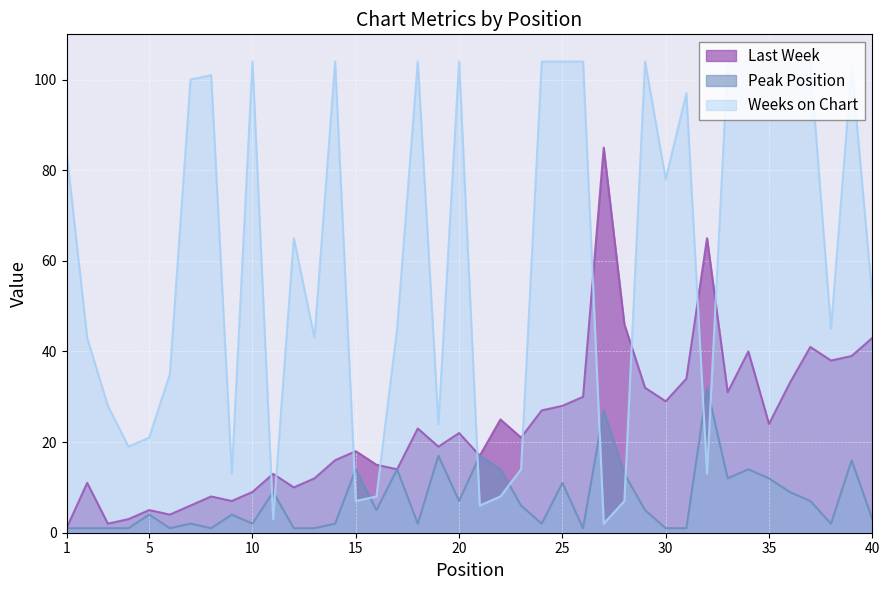

At how many categories does at least one series exceed 2?

40